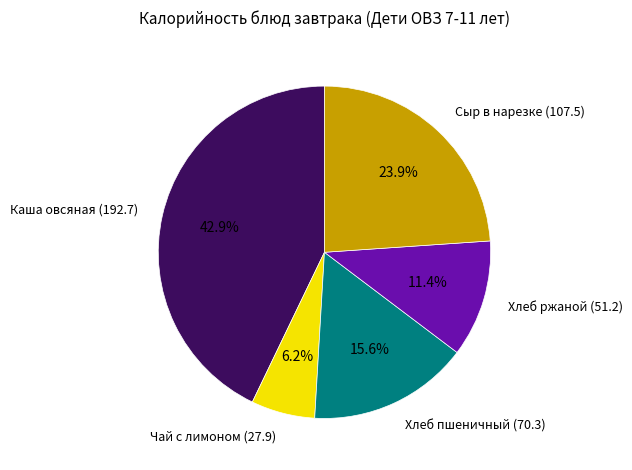

Between Сыр в нарезке (107.5) and Хлеб пшеничный (70.3), which is larger?

Сыр в нарезке (107.5)